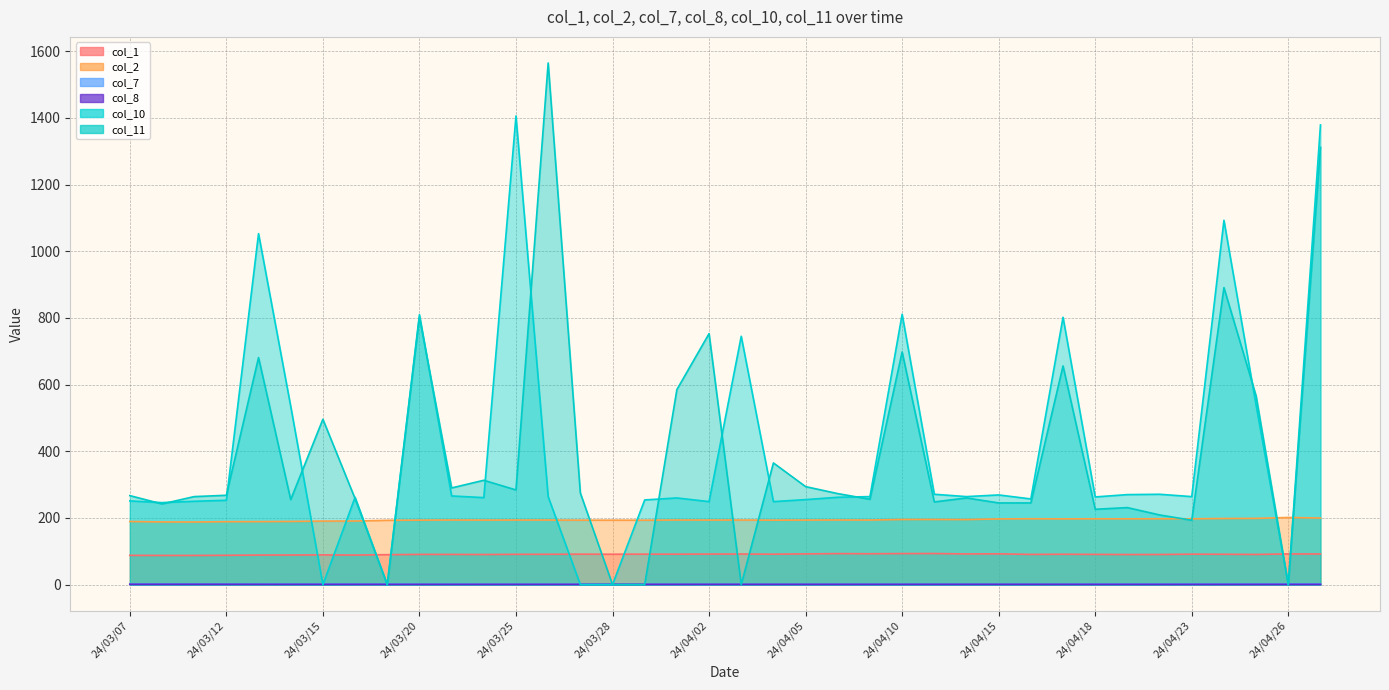

What is the maximum value shown in the chart?

1565.0